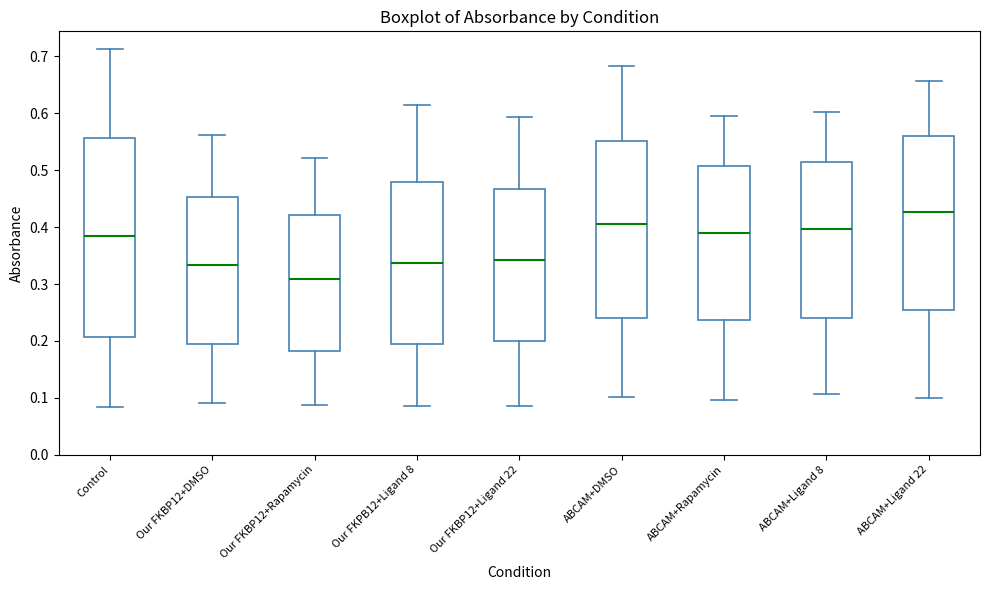

Reading left to right, read every box against the y-axis: the position of its median line, the range the box covers, and the ends of its whiskers. The values are not printed on the chart, so give them approximately, as read against the axis.

Control: median 0.38, box 0.21 to 0.56, whiskers 0.08 to 0.71
Our FKBP12+DMSO: median 0.33, box 0.19 to 0.45, whiskers 0.09 to 0.56
Our FKBP12+Rapamycin: median 0.31, box 0.18 to 0.42, whiskers 0.09 to 0.52
Our FKPB12+Ligand 8: median 0.34, box 0.20 to 0.48, whiskers 0.09 to 0.62
Our FKBP12+Ligand 22: median 0.34, box 0.20 to 0.47, whiskers 0.09 to 0.59
ABCAM+DMSO: median 0.40, box 0.24 to 0.55, whiskers 0.10 to 0.68
ABCAM+Rapamycin: median 0.39, box 0.24 to 0.51, whiskers 0.10 to 0.60
ABCAM+Ligand 8: median 0.40, box 0.24 to 0.51, whiskers 0.11 to 0.60
ABCAM+Ligand 22: median 0.43, box 0.25 to 0.56, whiskers 0.10 to 0.66